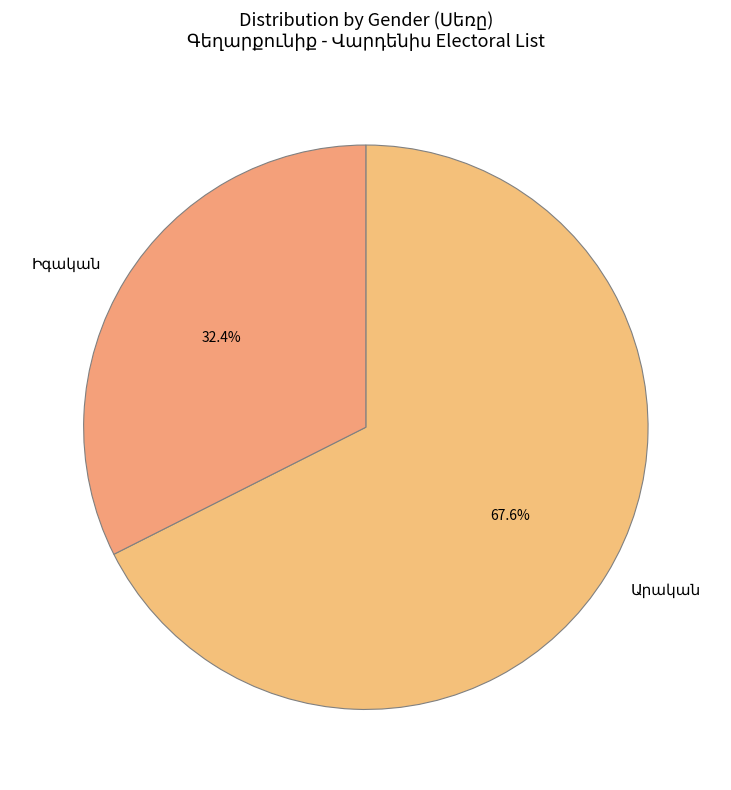

Does any single category account for the majority?

Yes